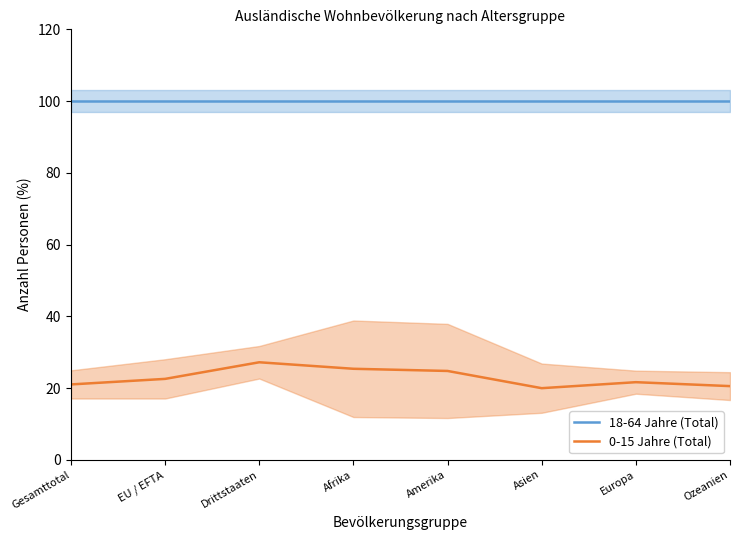

True or false: 18-64 Jahre (Total) and 0-15 Jahre (Total) intersect in this chart.

False